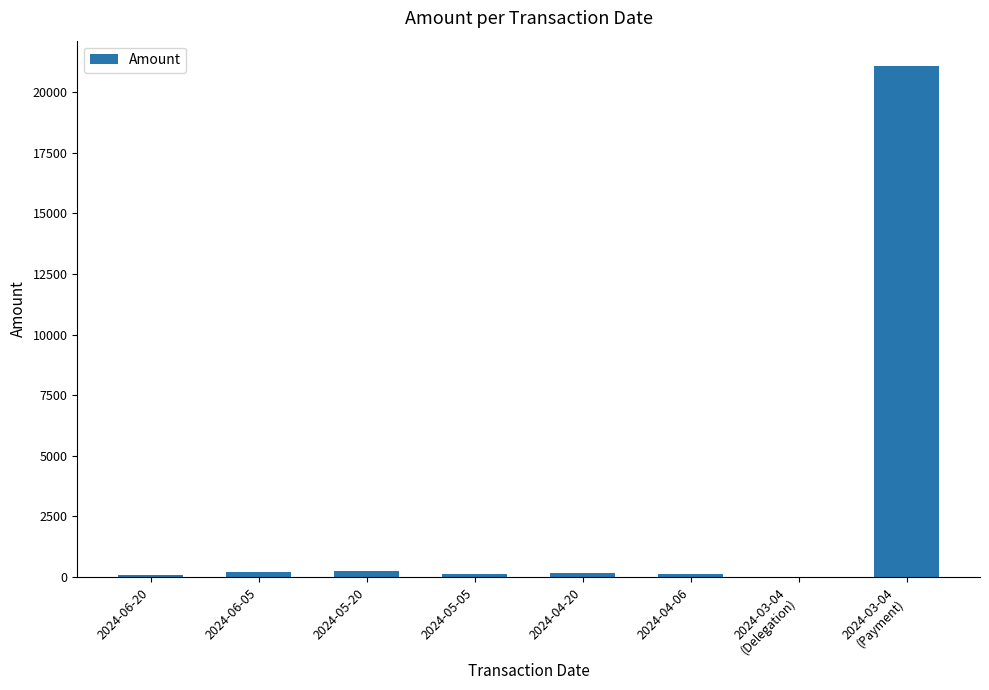

What is the sum of all values?

22032.4